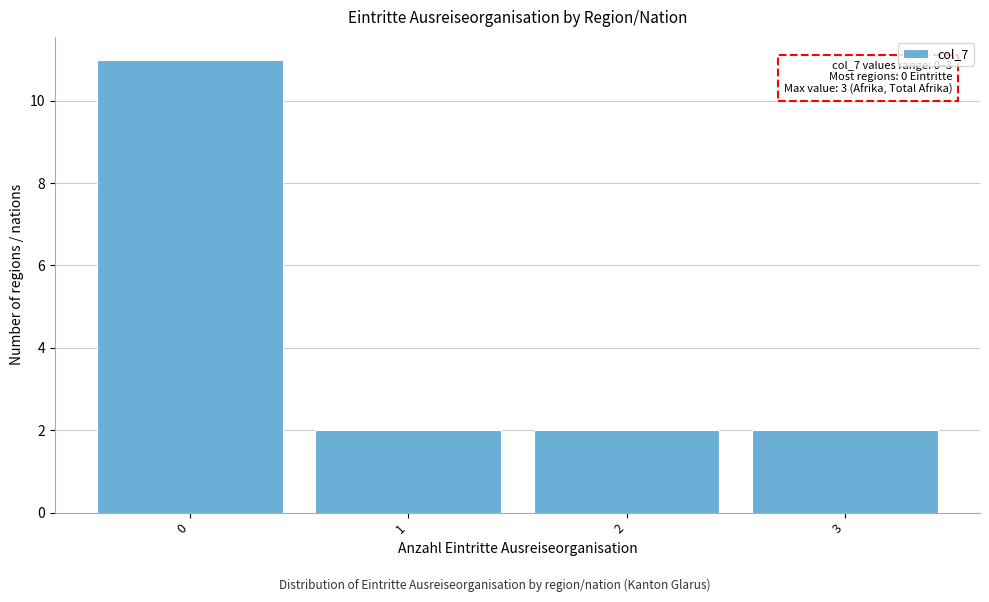

Reading left to right, what are all the values shown in this chart?

11	2	2	2